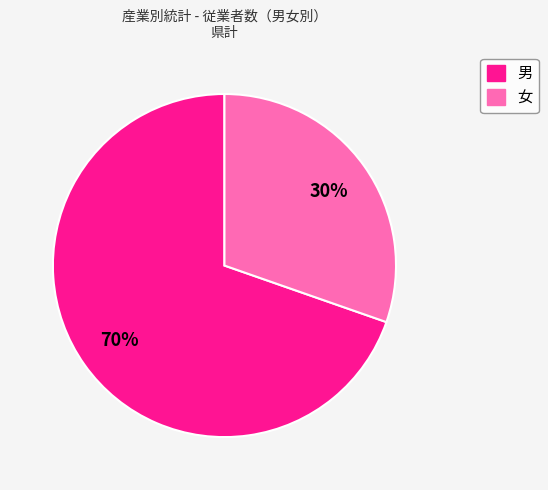

Count the number of slices in the pie.

2